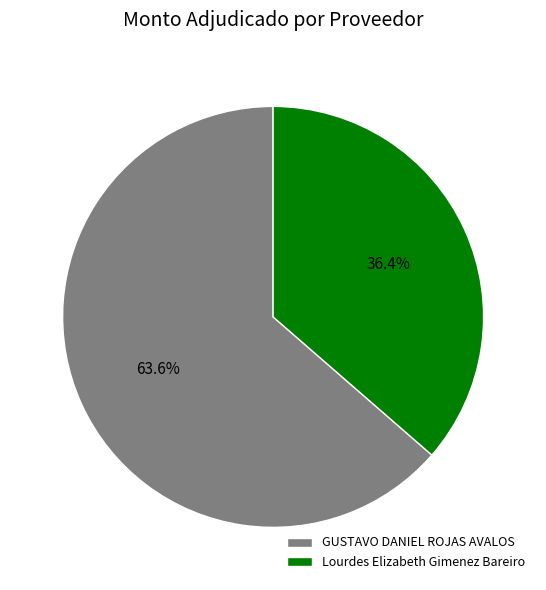

What is the largest slice in the pie chart?

GUSTAVO DANIEL ROJAS AVALOS